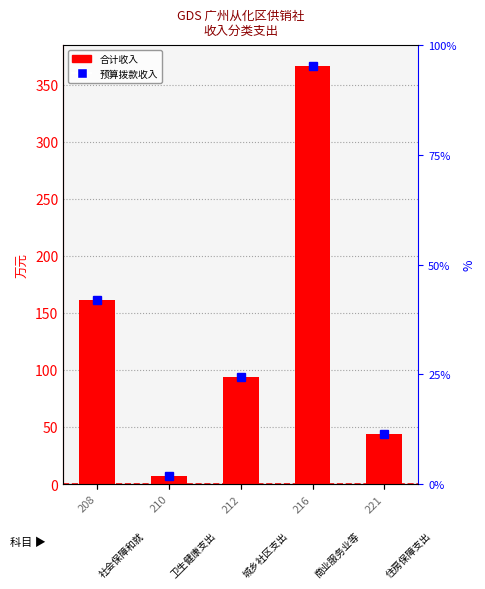

What is the difference between the maximum and minimum values?

359.3